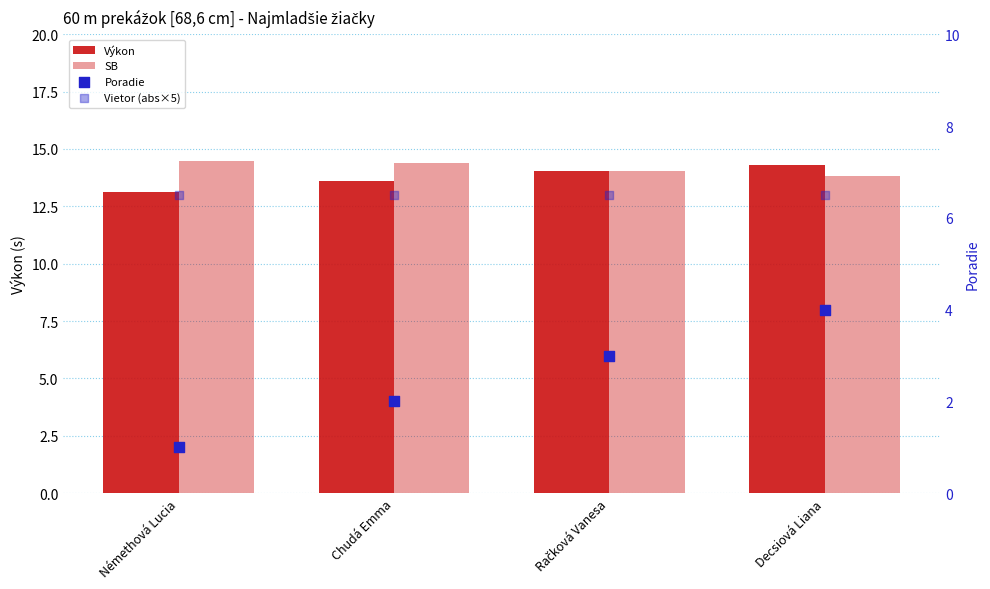

Which series has the largest total across all categories?

SB